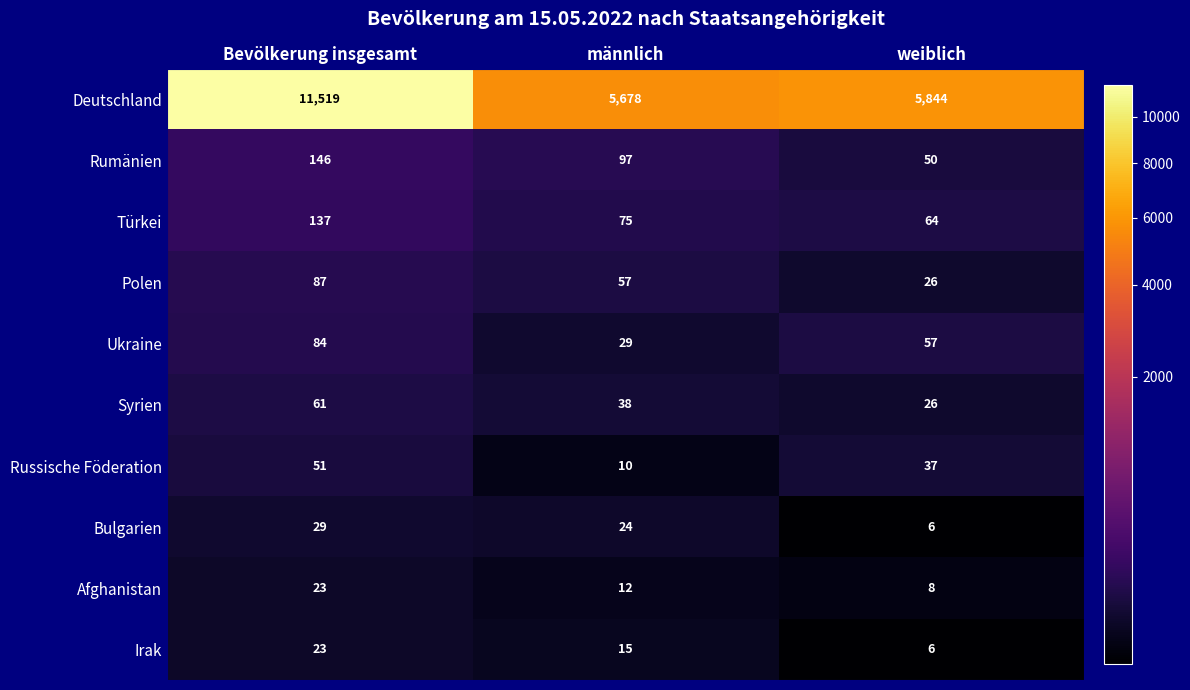

Reading right to left, extract all data points from this chart.

Deutschland: weiblich=5844	männlich=5678	Bevölkerung insgesamt=11519
Rumänien: weiblich=50	männlich=97	Bevölkerung insgesamt=146
Türkei: weiblich=64	männlich=75	Bevölkerung insgesamt=137
Polen: weiblich=26	männlich=57	Bevölkerung insgesamt=87
Ukraine: weiblich=57	männlich=29	Bevölkerung insgesamt=84
Syrien: weiblich=26	männlich=38	Bevölkerung insgesamt=61
Russische Föderation: weiblich=37	männlich=10	Bevölkerung insgesamt=51
Bulgarien: weiblich=6	männlich=24	Bevölkerung insgesamt=29
Afghanistan: weiblich=8	männlich=12	Bevölkerung insgesamt=23
Irak: weiblich=6	männlich=15	Bevölkerung insgesamt=23